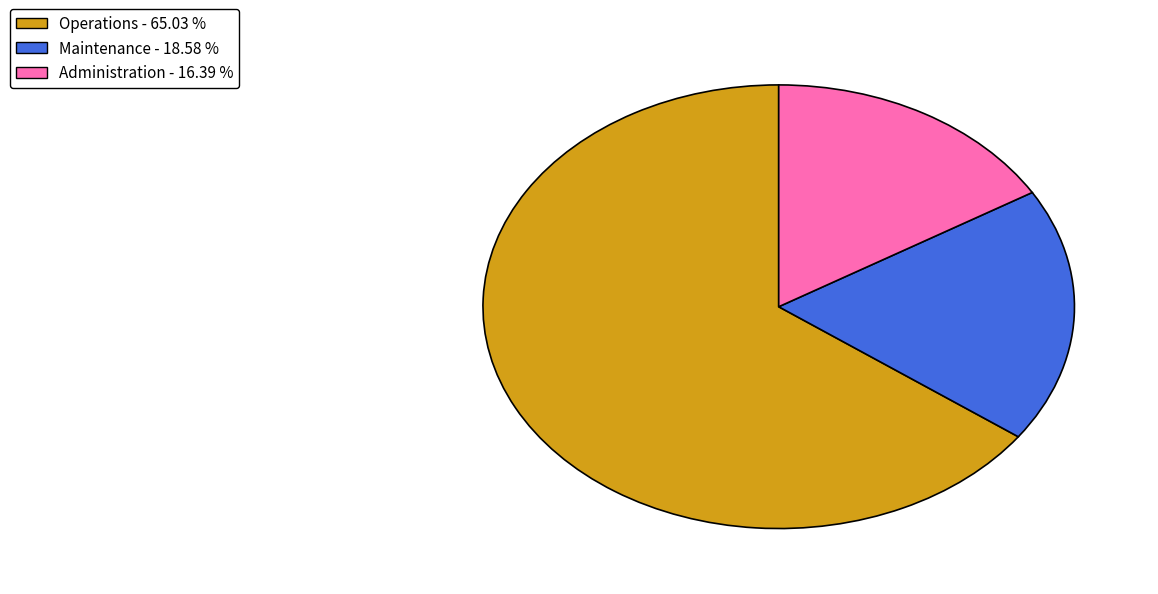

Rank the categories by value from lowest to highest.

Administration, Maintenance, Operations